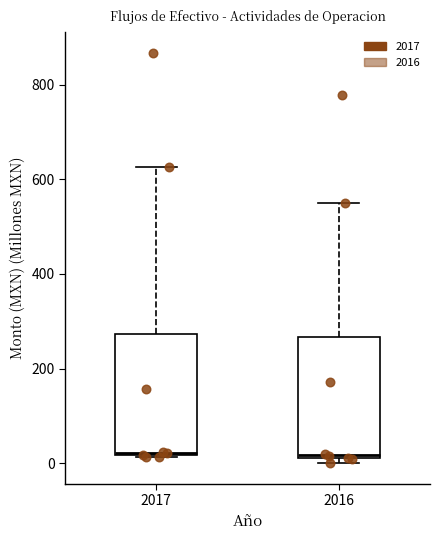

Where is the upper edge of the box at x = 2017 on the y-axis? The values are not printed on the chart, so give them approximately, as read against the axis.

280